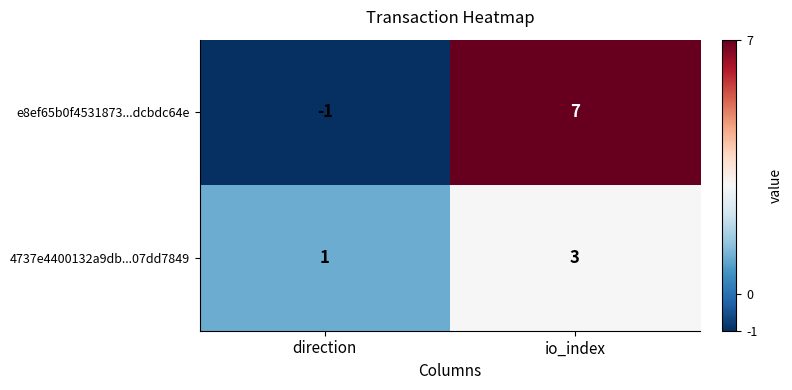

At which category does the chart reach its minimum across all series?

direction